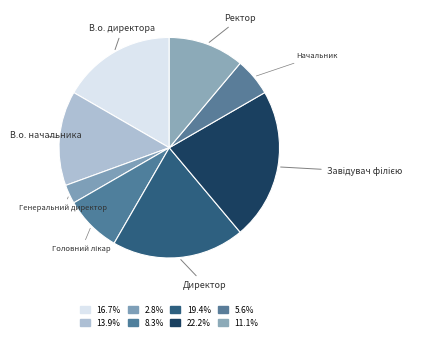

Which slice is the smallest?

Генеральний директор